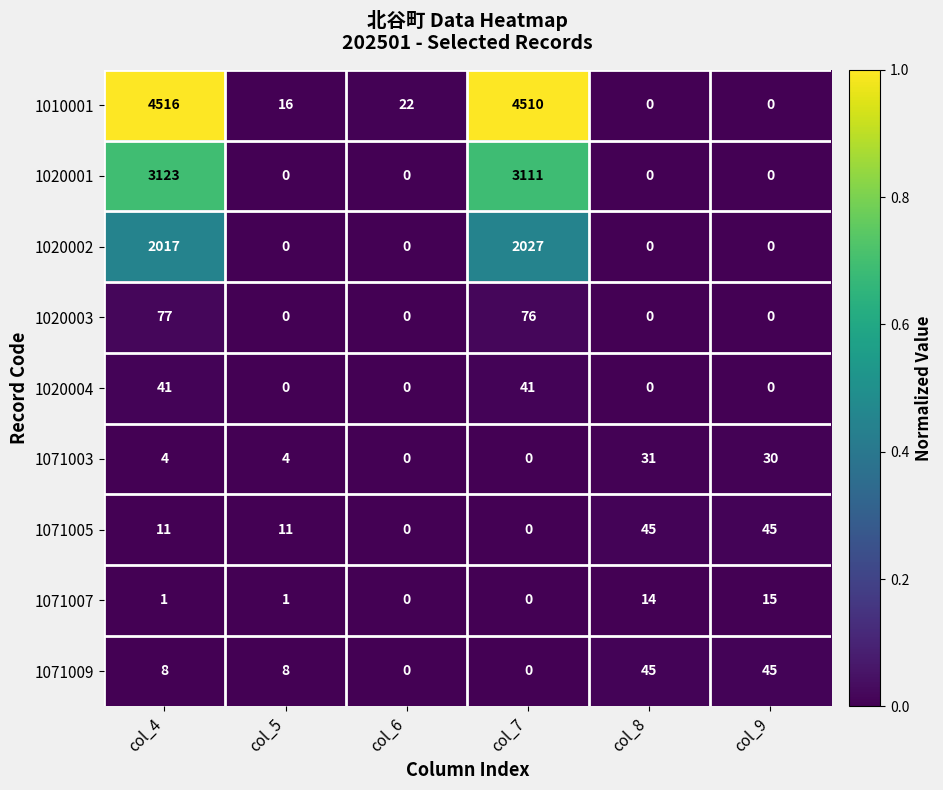

At which category is the sum across all series the highest?

col_4